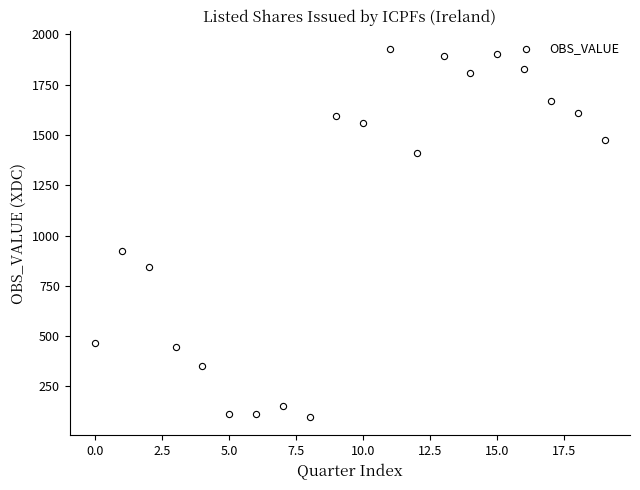

What Y value in the scatter plot is closest to 1012?

925.3